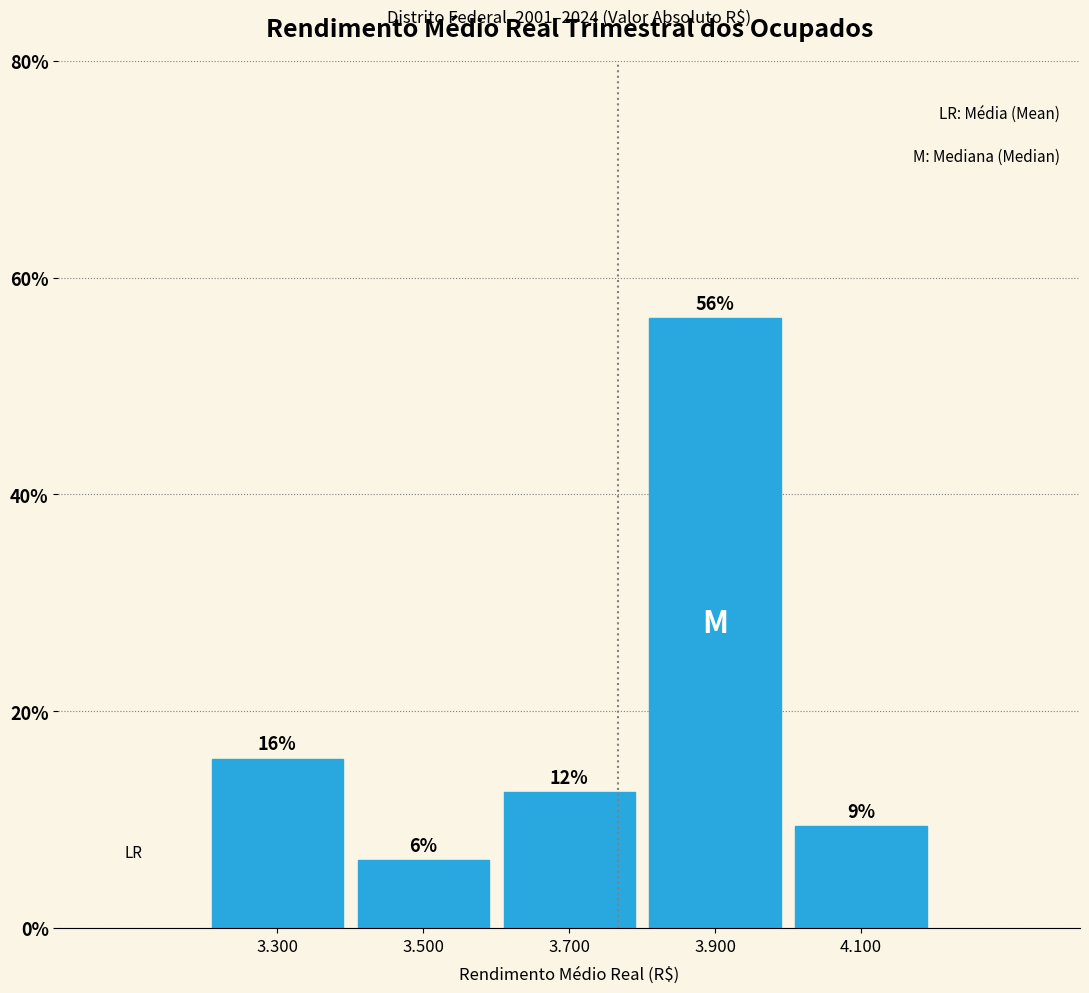

How many bars are there in total?

5